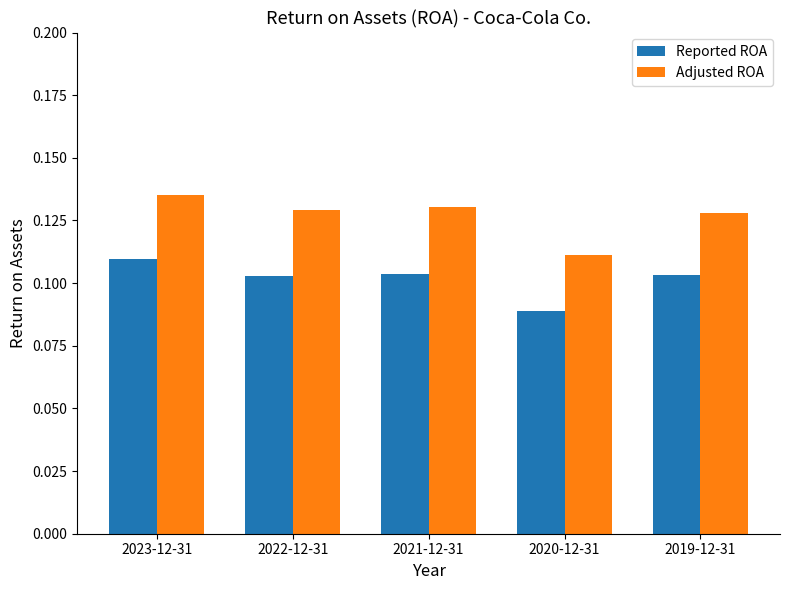

At which label does Reported ROA reach its peak?

2023-12-31